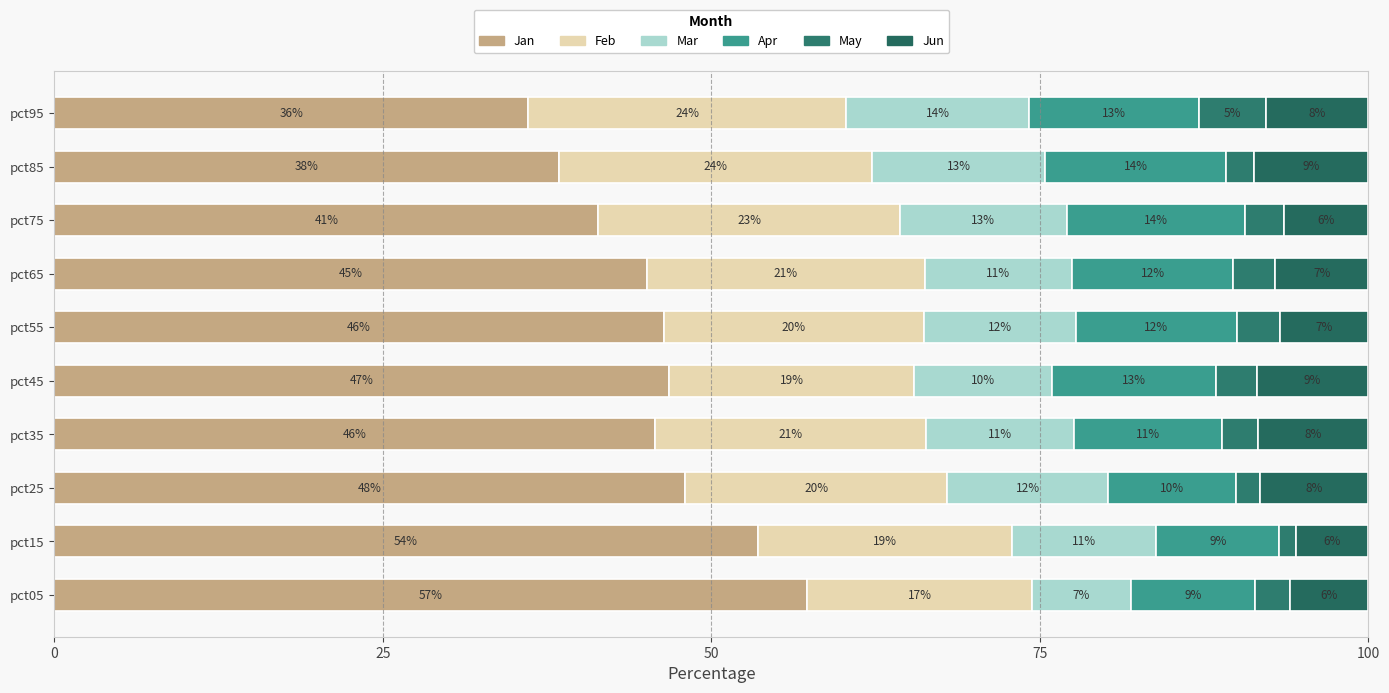

What is the value of the May bar at the 3rd from the left?

1.8